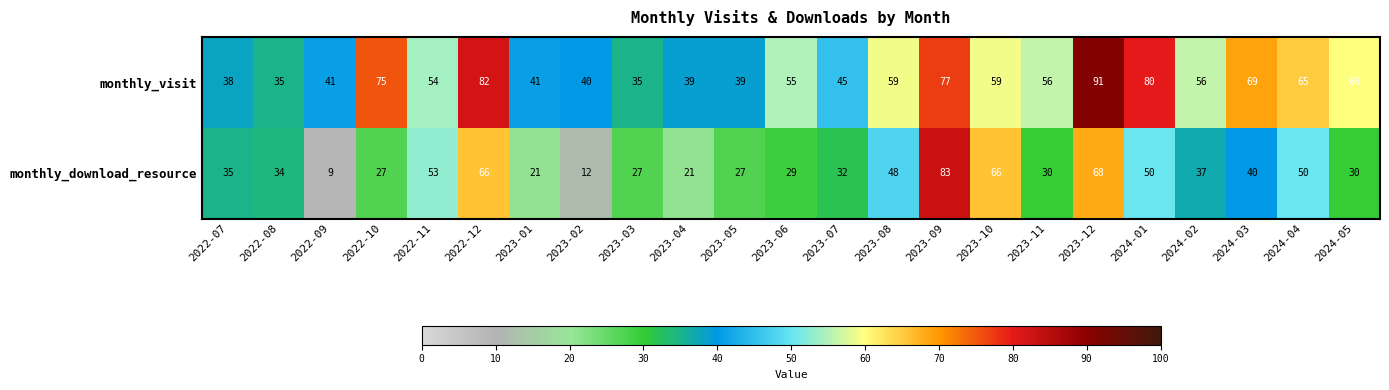

What is the difference between the second highest and second lowest values in the monthly_visit series?

47